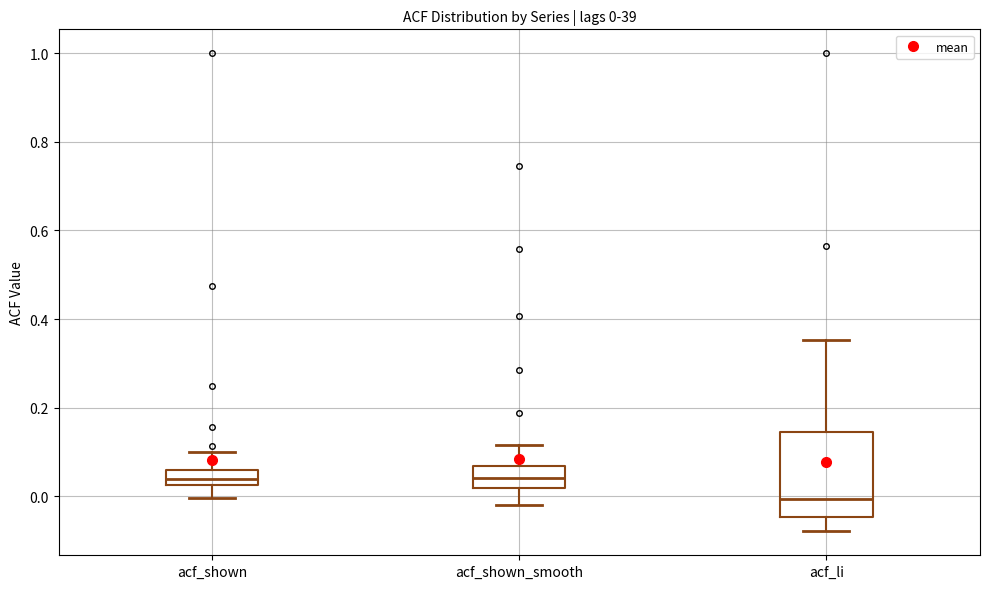

Which box's median line is the lowest?

acf_li